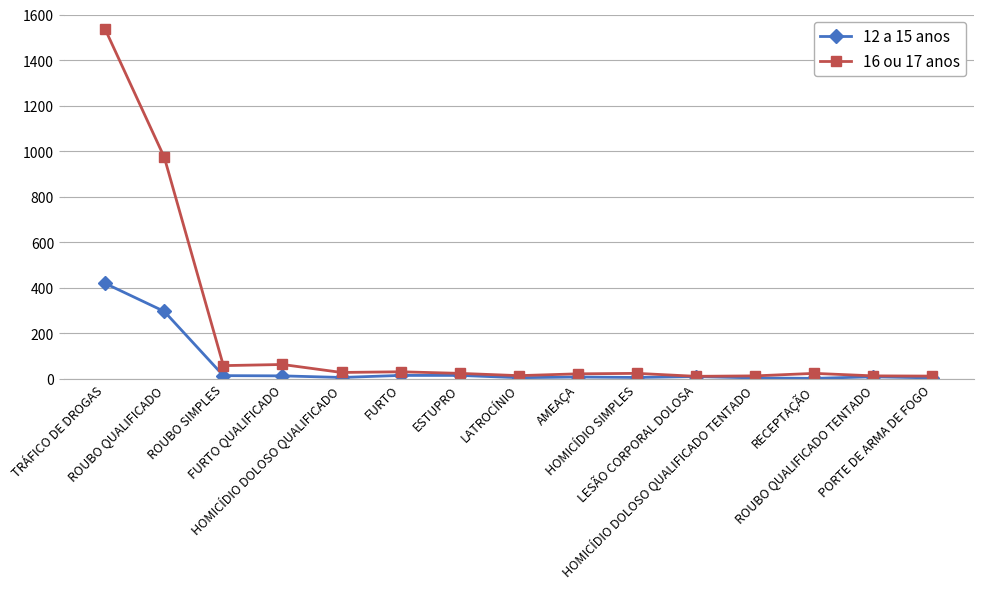

What is the sum of all 16 ou 17 anos values?

2845